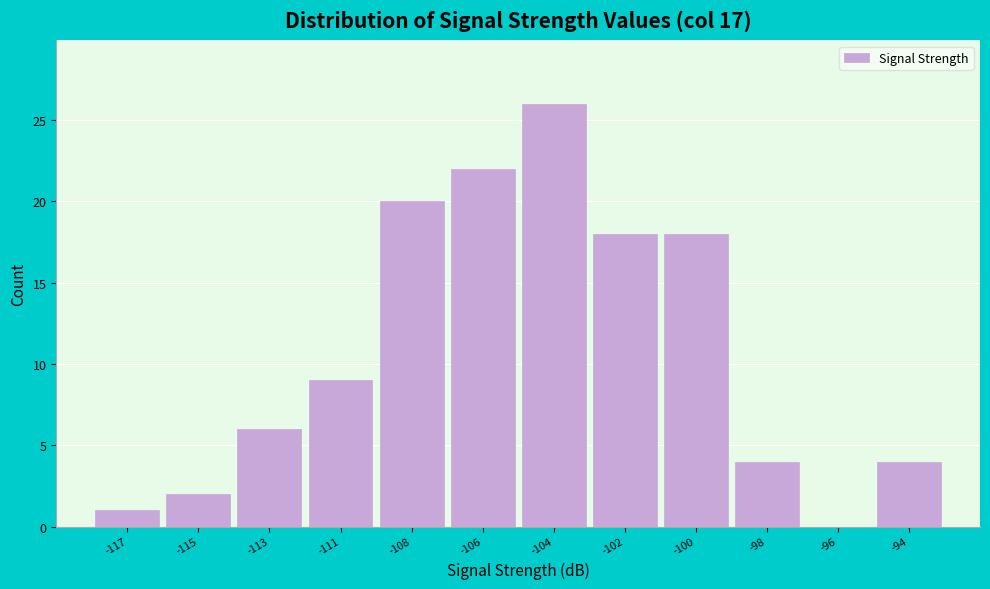

Reading left to right, list all the values displayed in this chart.

-117=1	-115=2	-113=6	-111=9	-108=20	-106=22	-104=26	-102=18	-100=18	-98=4	-96=0	-94=4